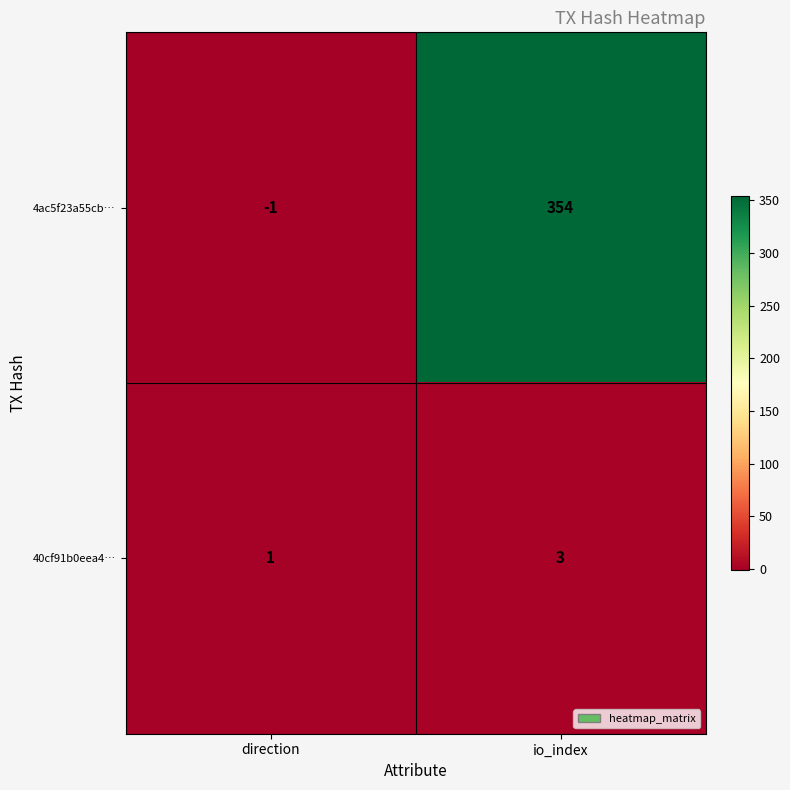

What is the sum of all 40cf91b0eea4… values?

4